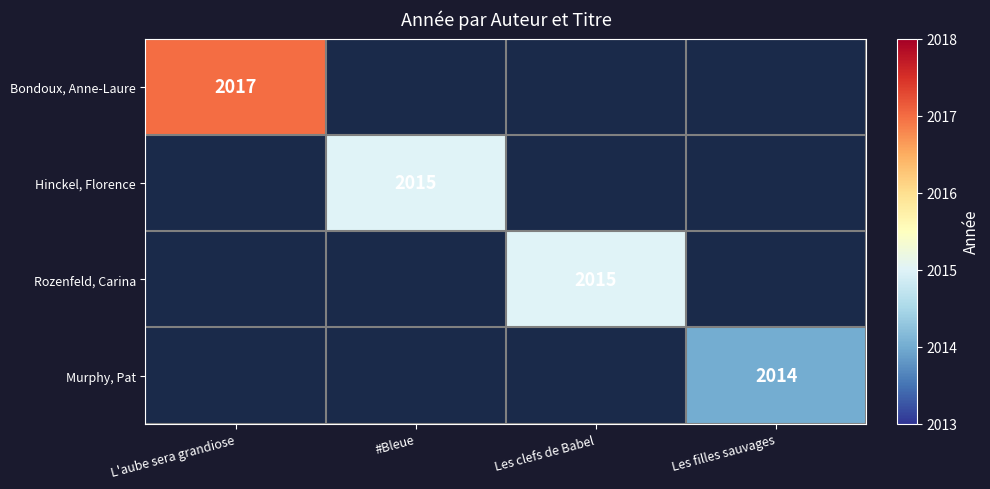

Which label corresponds to the smallest value in the chart?

Les filles sauvages